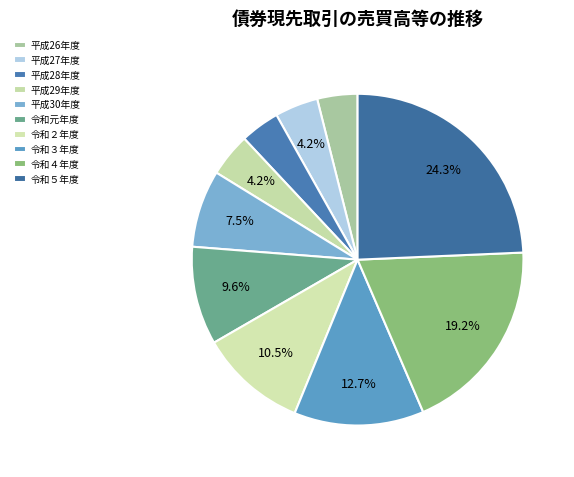

How many slices are in this pie chart?

10